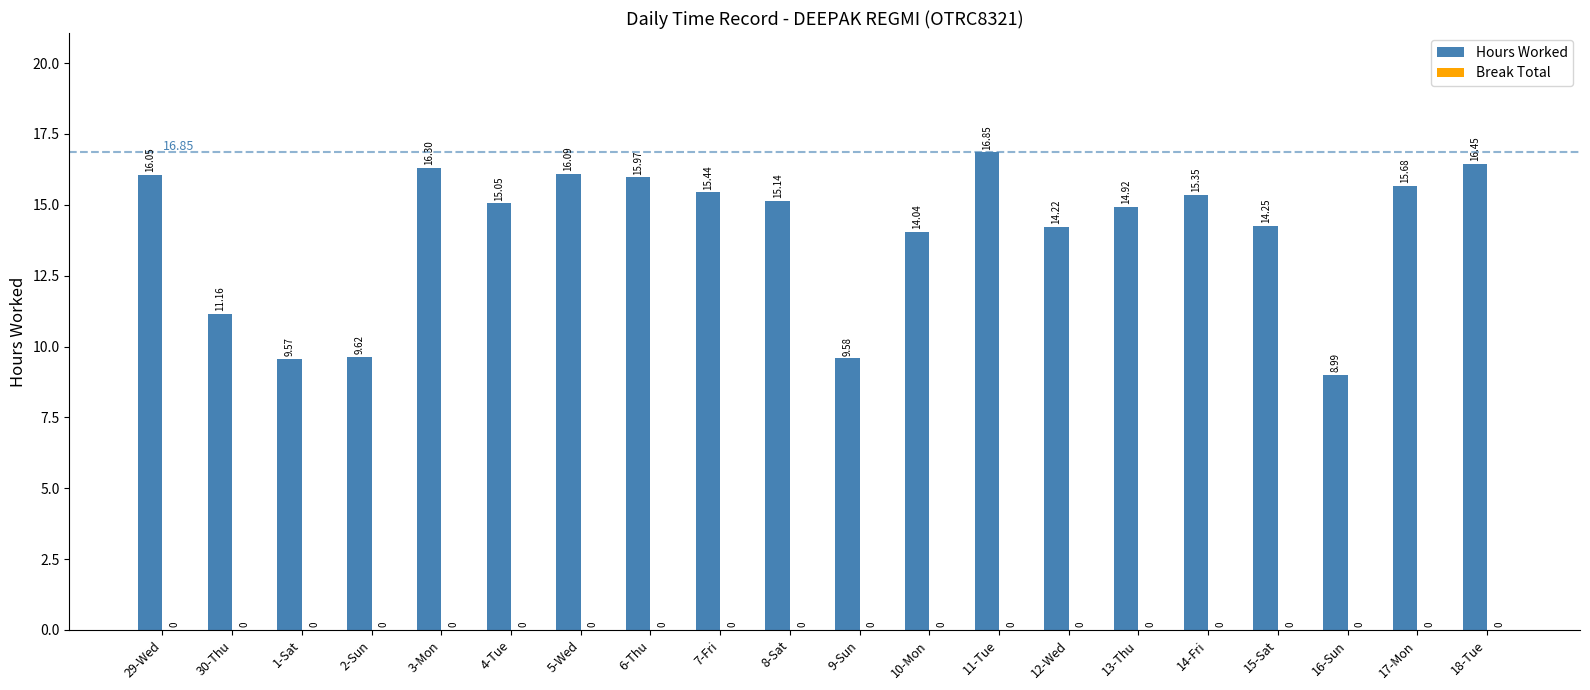

How many bars are there in total?

20